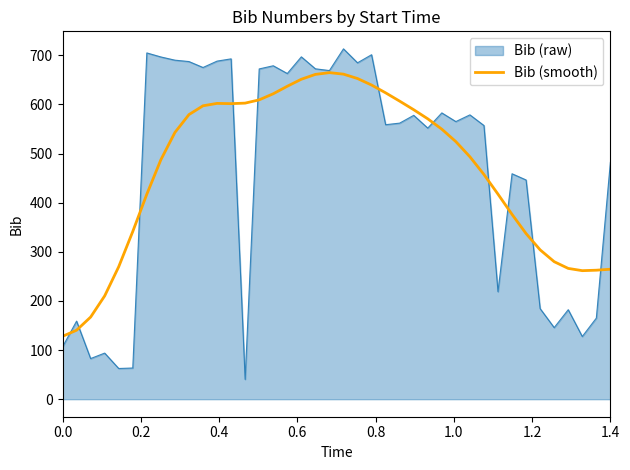

Which series has the widest spread of values?

Bib (raw)